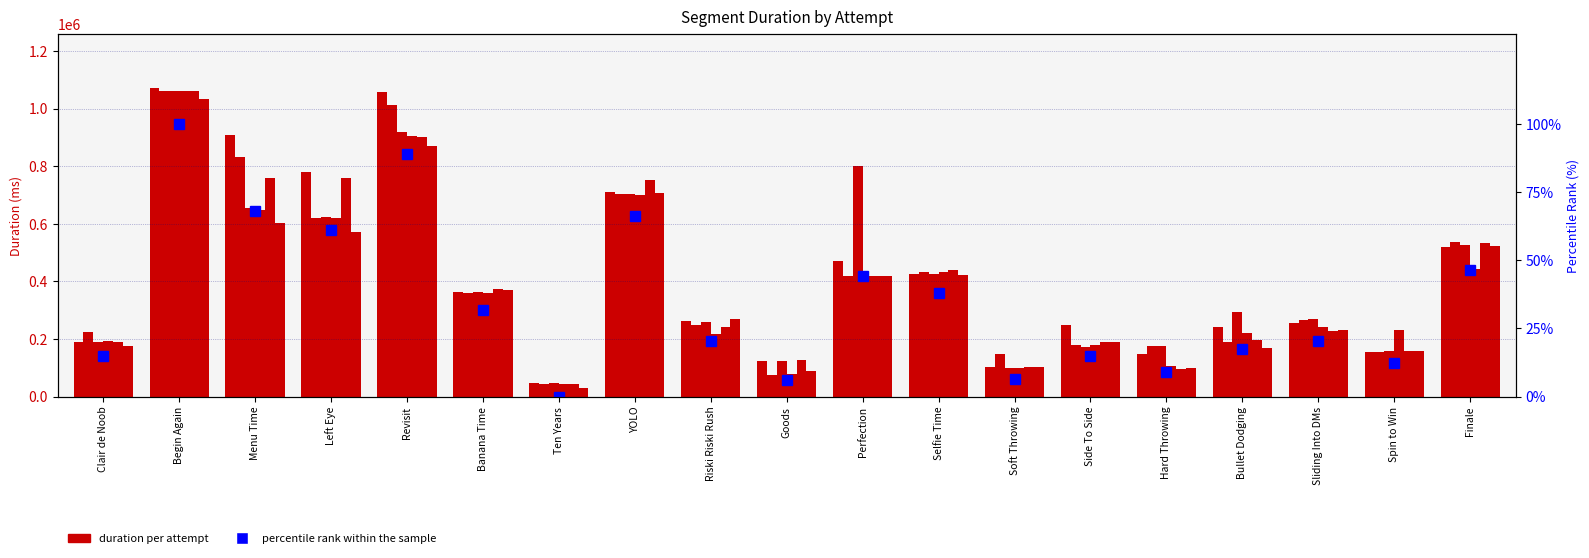

What position from the right is Begin Again?

18